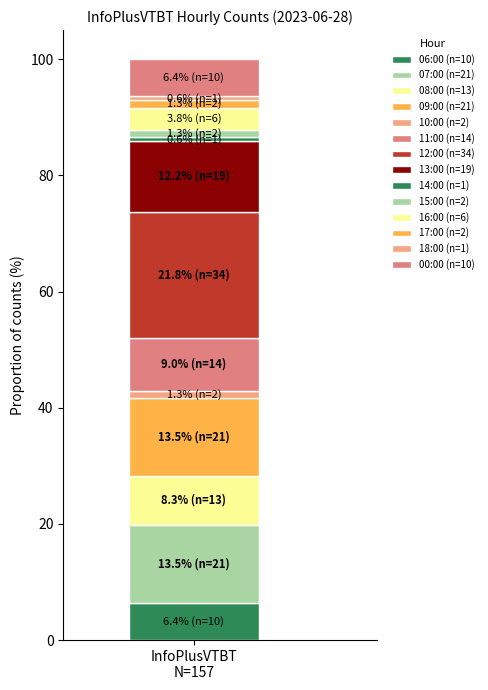

How many distinct data groups are displayed?

14